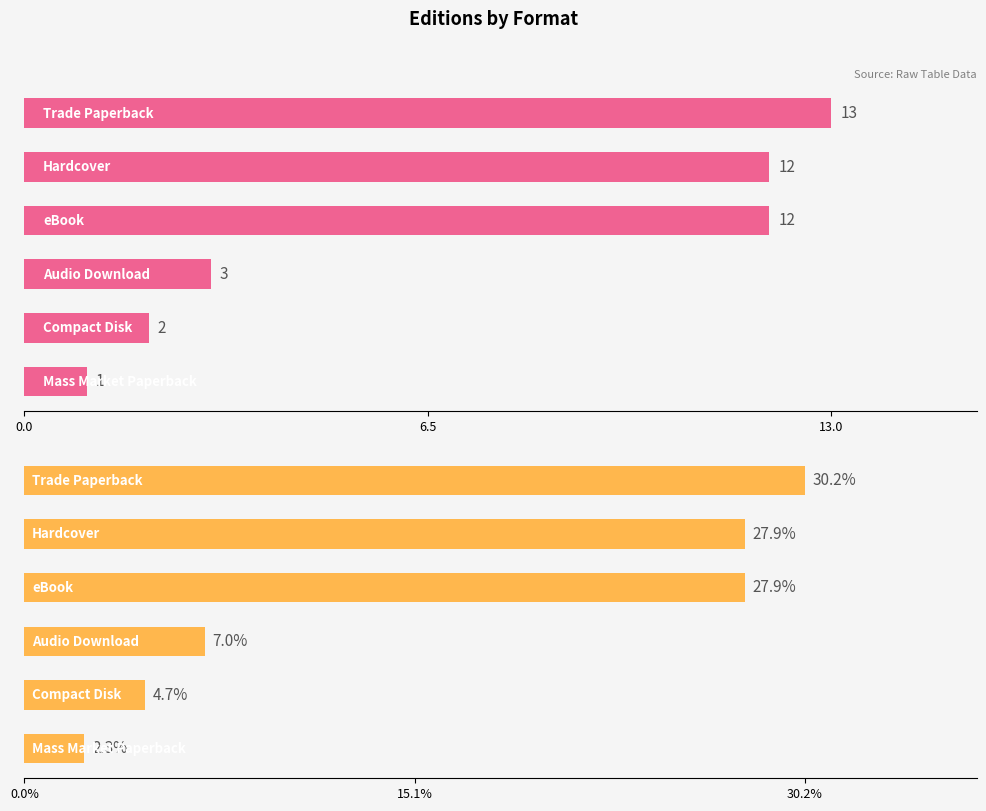

What is the sum of all Percentage values?

100.0